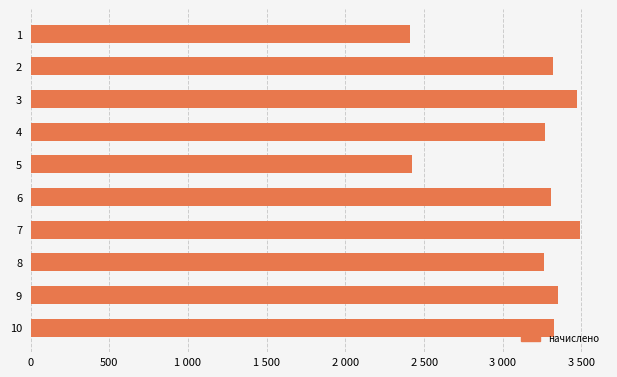

What is the difference between the second highest and second lowest values?

1046.9